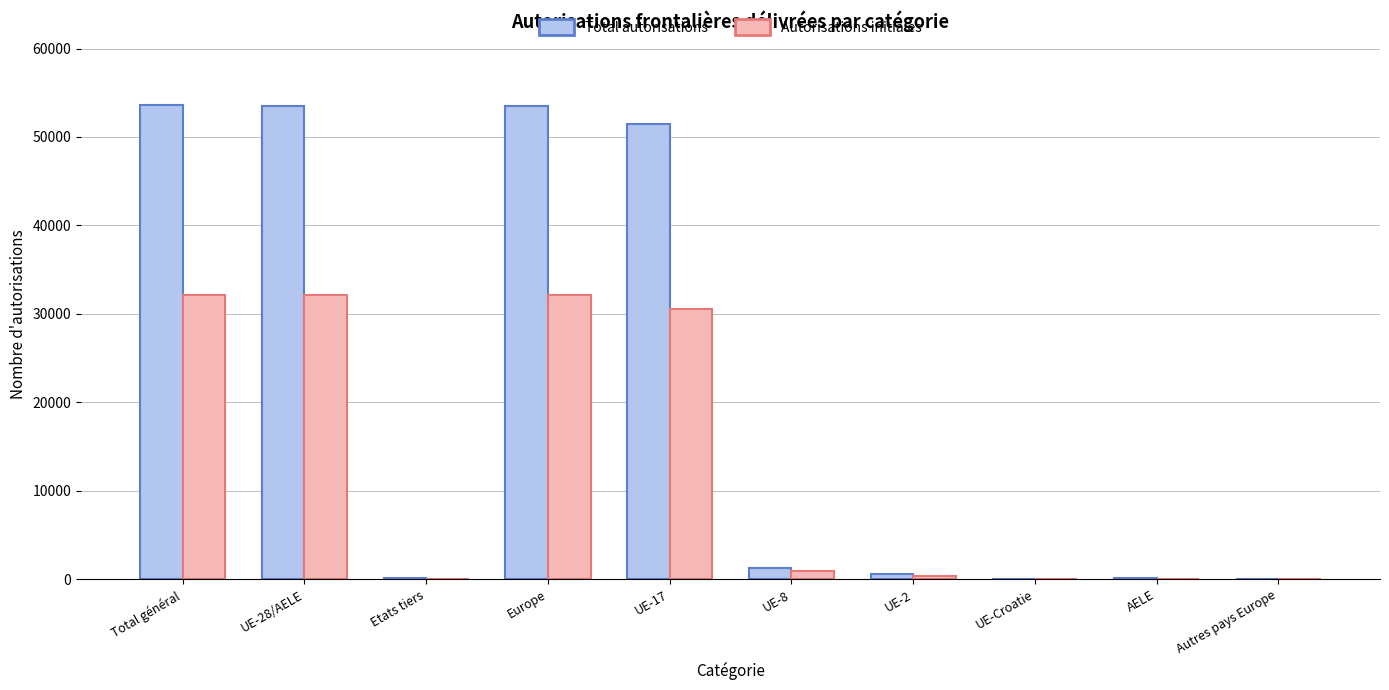

What is the sum of all Autorisations initiales values?

128646